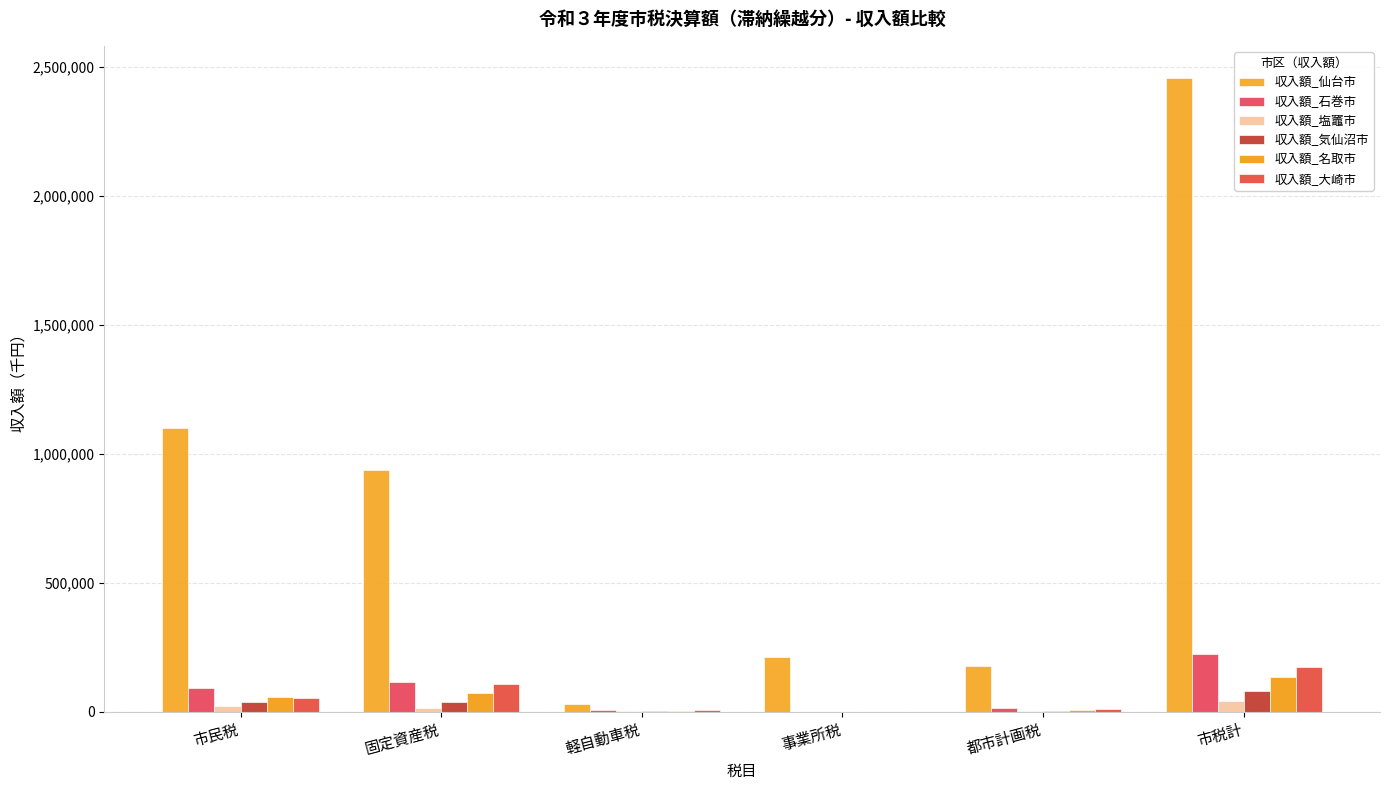

How many series are shown in this chart?

6